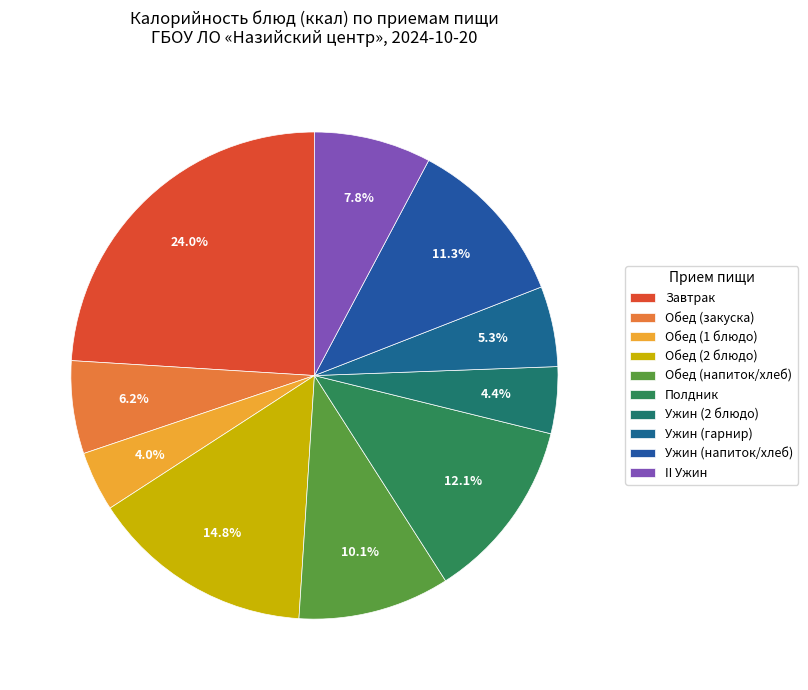

What is the largest slice in the pie chart?

Завтрак